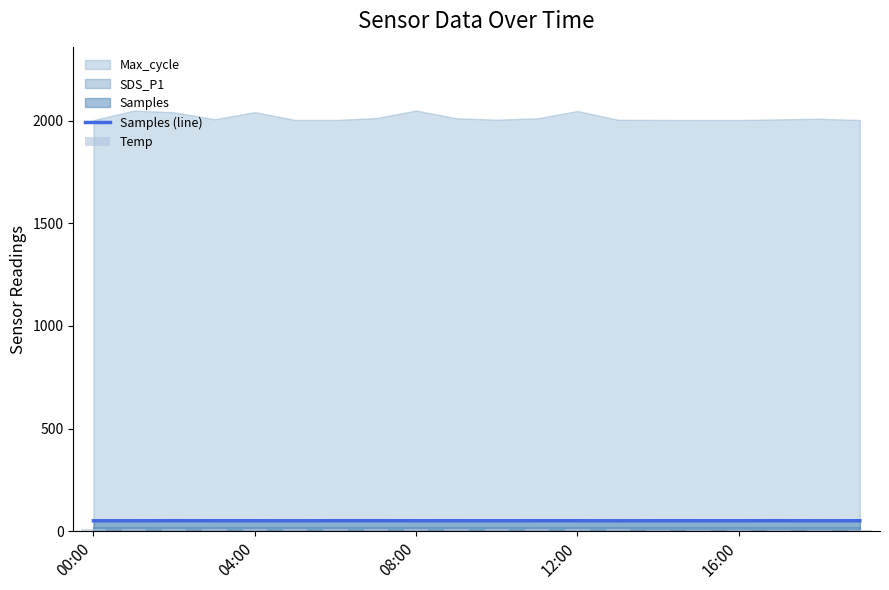

Which category has the lowest value in the Temp series?

18